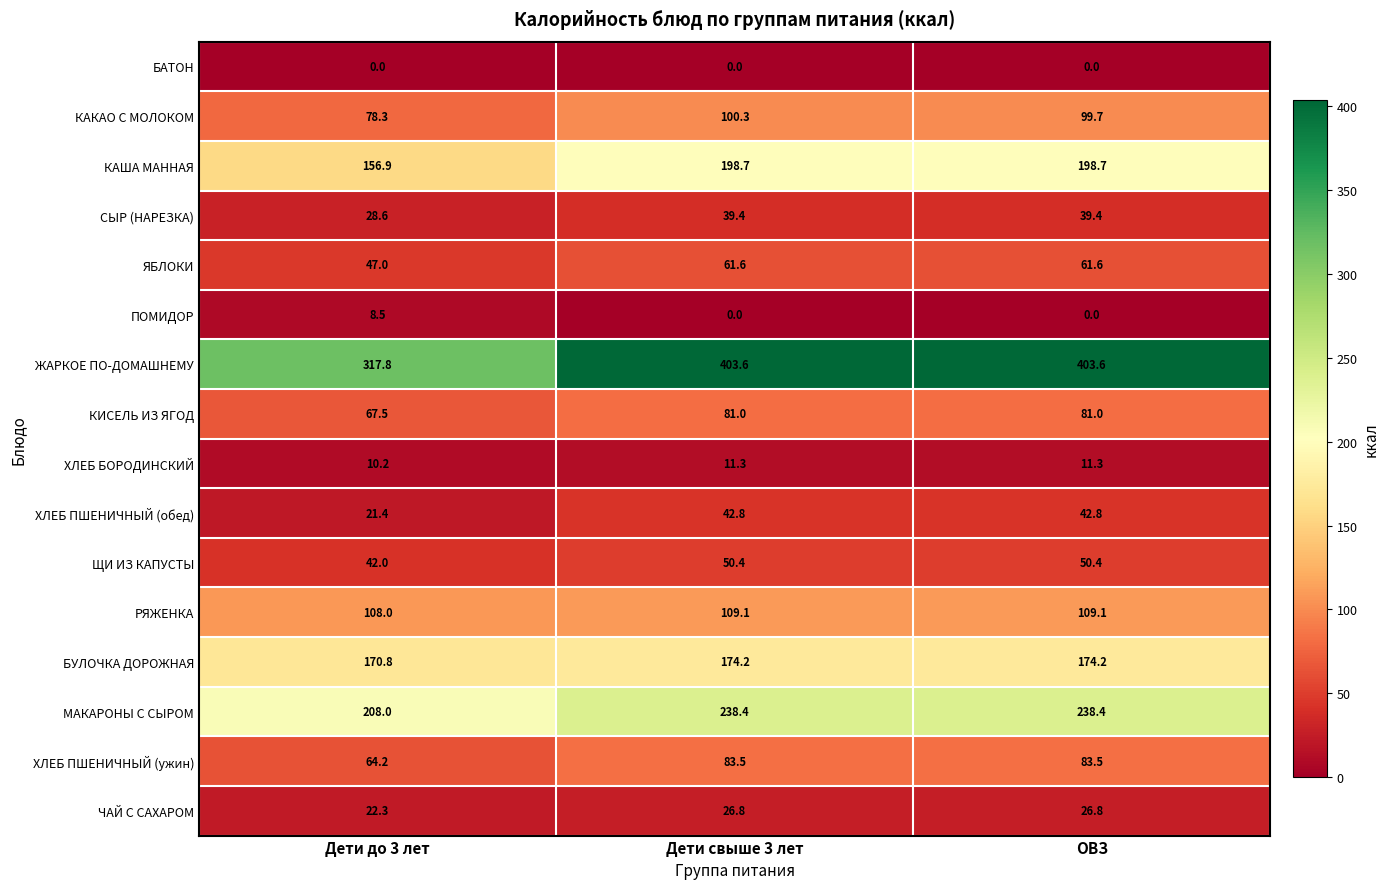

Rank the series by their maximum value, from highest to lowest.

ЖАРКОЕ ПО-ДОМАШНЕМУ, МАКАРОНЫ С СЫРОМ, КАША МАННАЯ, БУЛОЧКА ДОРОЖНАЯ, РЯЖЕНКА, КАКАО С МОЛОКОМ, ХЛЕБ ПШЕНИЧНЫЙ (ужин), КИСЕЛЬ ИЗ ЯГОД, ЯБЛОКИ, ЩИ ИЗ КАПУСТЫ, ХЛЕБ ПШЕНИЧНЫЙ (обед), СЫР (НАРЕЗКА), ЧАЙ С САХАРОМ, ХЛЕБ БОРОДИНСКИЙ, ПОМИДОР, БАТОН